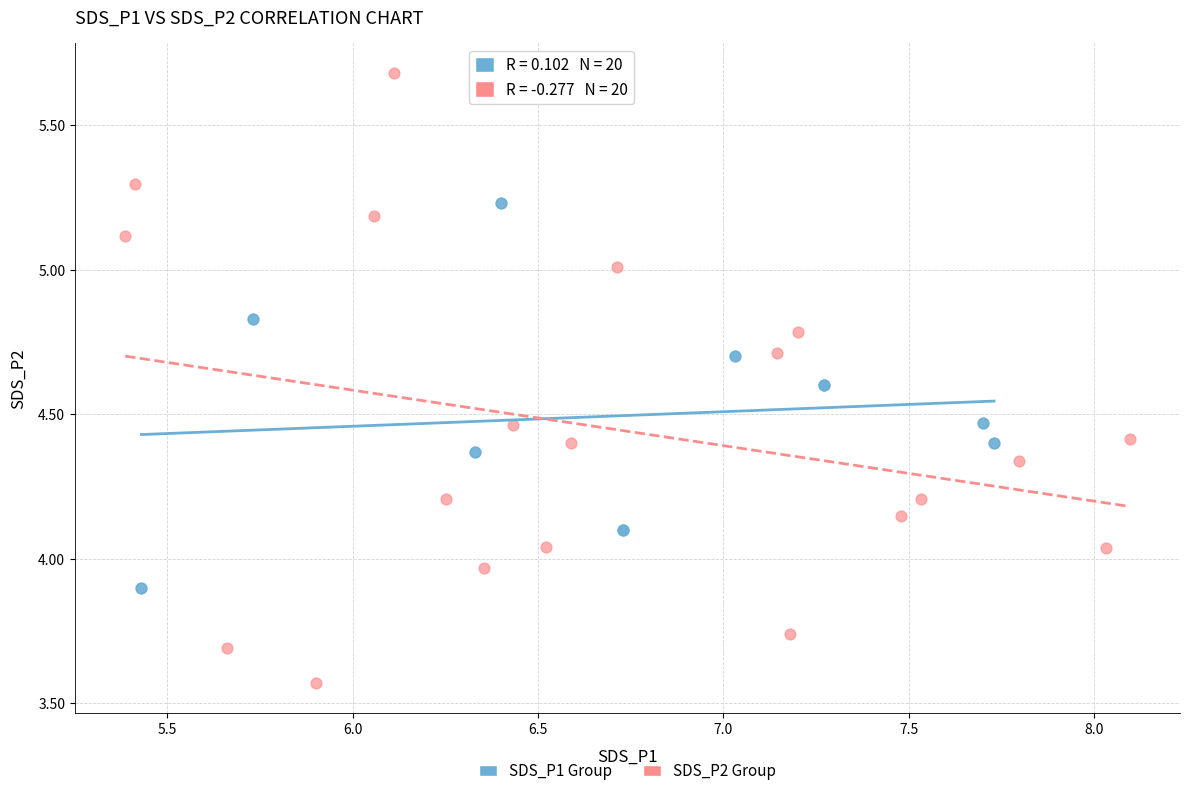

Which series contains the lowest Y value?

SDS_P2 Group